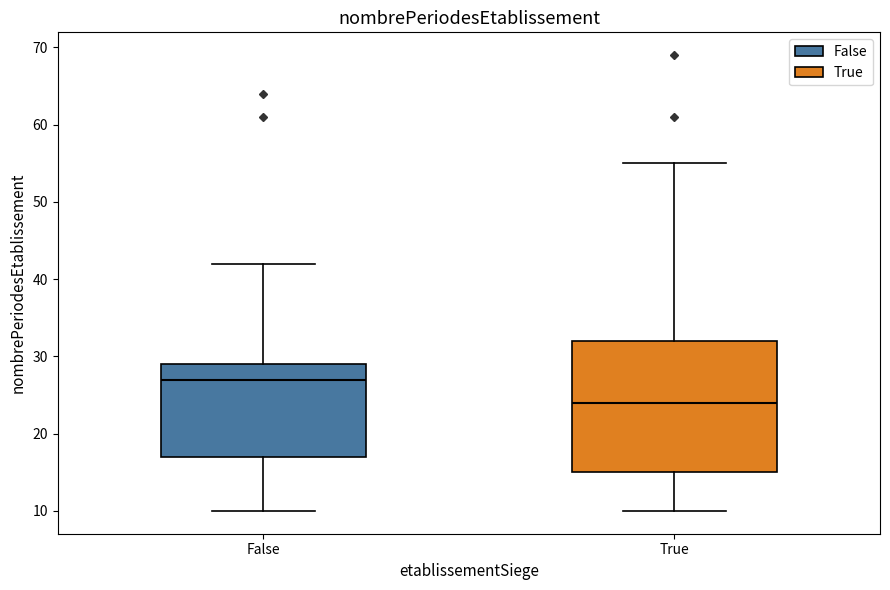

Reading left to right, read every box against the y-axis: the position of its median line, the range the box covers, and the ends of its whiskers. The values are not printed on the chart, so give them approximately, as read against the axis.

False: median 27, box 17 to 29, whiskers 10 to 42
True: median 24, box 15 to 32, whiskers 10 to 55